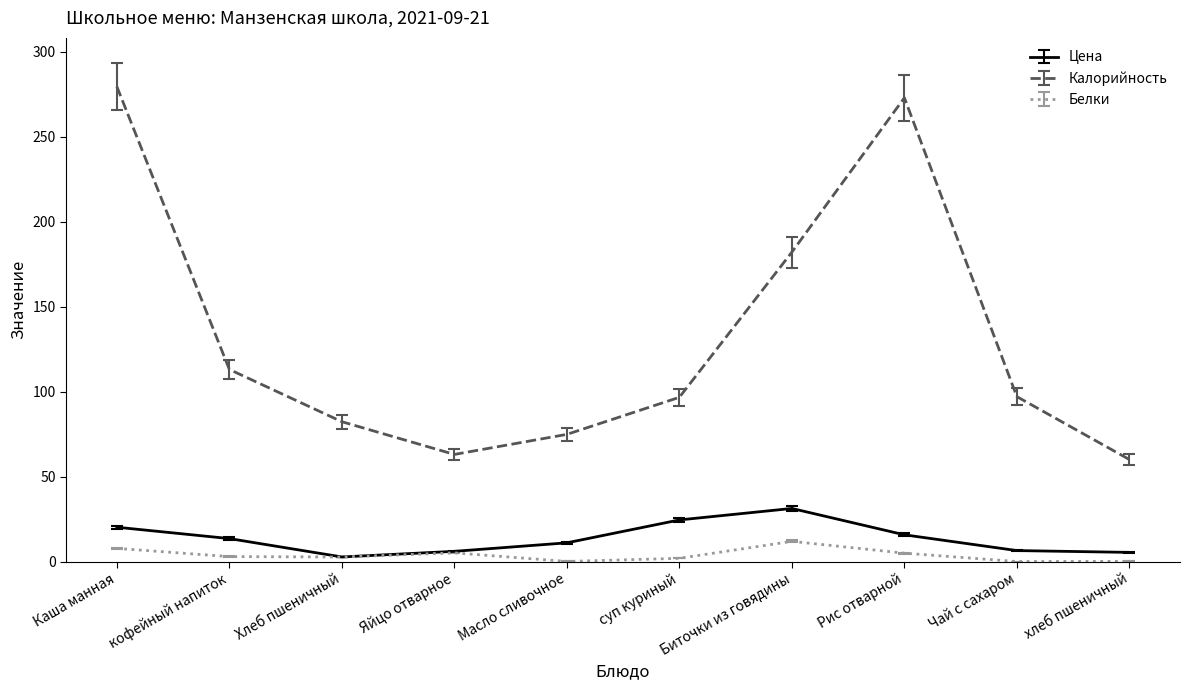

True or false: Калорийность and Белки cross at least once.

False